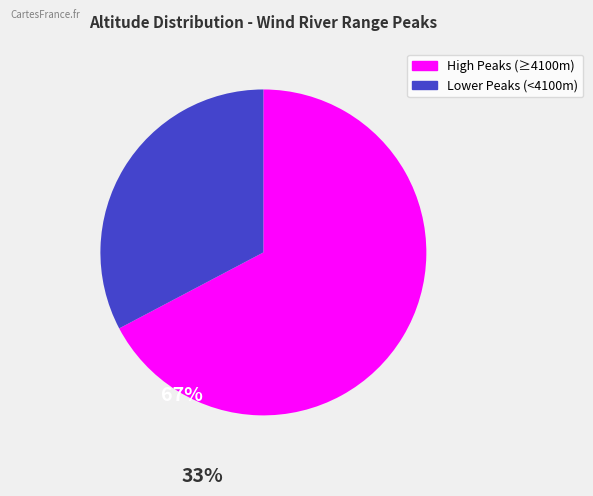

Do High Peaks (≥4100m) and Lower Peaks (<4100m) together represent more than half of the pie?

Yes